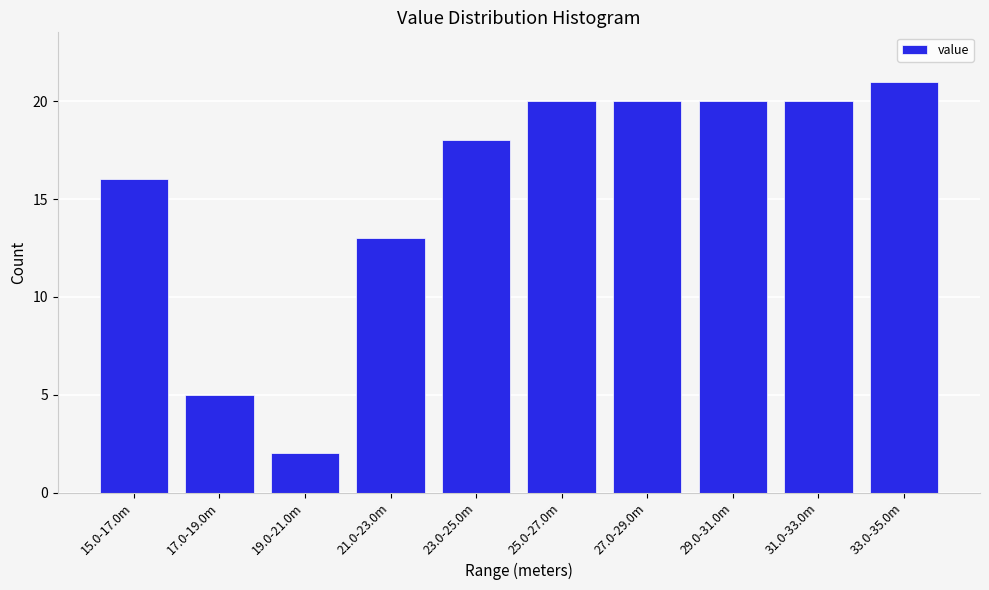

Reading right to left, transcribe all the data shown in this chart.

33.0-35.0m=21	31.0-33.0m=20	29.0-31.0m=20	27.0-29.0m=20	25.0-27.0m=20	23.0-25.0m=18	21.0-23.0m=13	19.0-21.0m=2	17.0-19.0m=5	15.0-17.0m=16